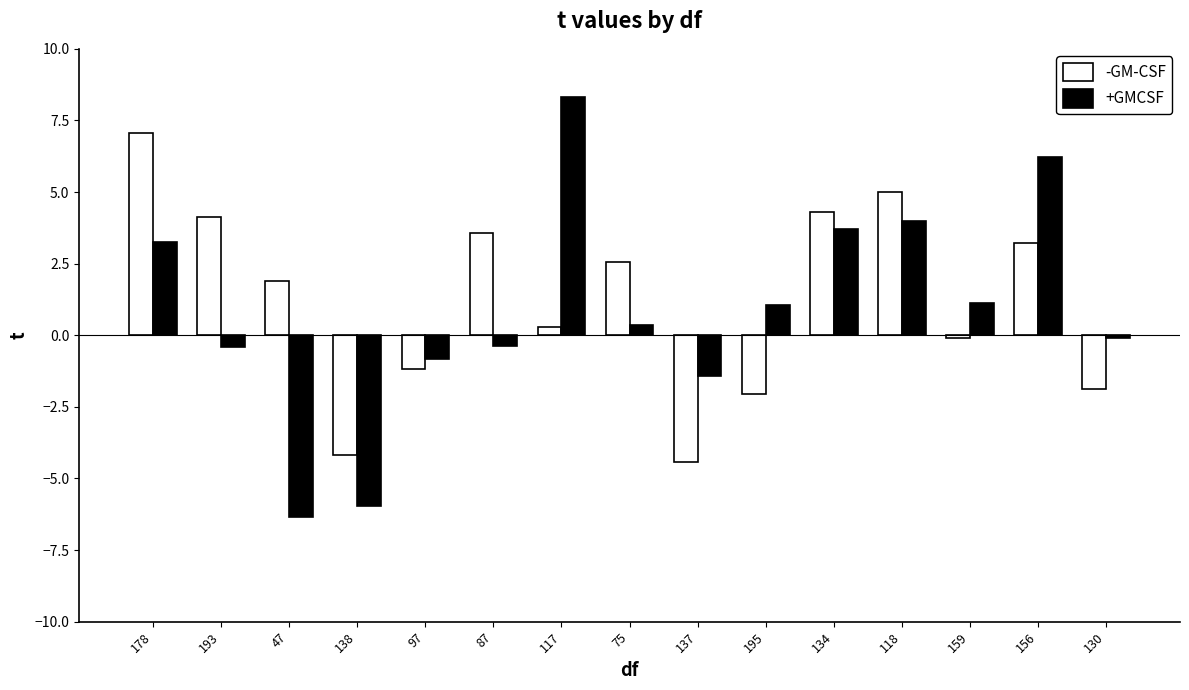

Reading right to left, extract all data points from this chart.

-GM-CSF: 130=-1.9	156=3.2	159=-0.1	118=5.0	134=4.3	195=-2.0	137=-4.4	75=2.5	117=0.3	87=3.6	97=-1.2	138=-4.2	47=1.9	193=4.1	178=7.1
+GMCSF: 130=-0.1	156=6.2	159=1.1	118=4.0	134=3.7	195=1.1	137=-1.4	75=0.4	117=8.3	87=-0.4	97=-0.8	138=-6.0	47=-6.4	193=-0.4	178=3.3